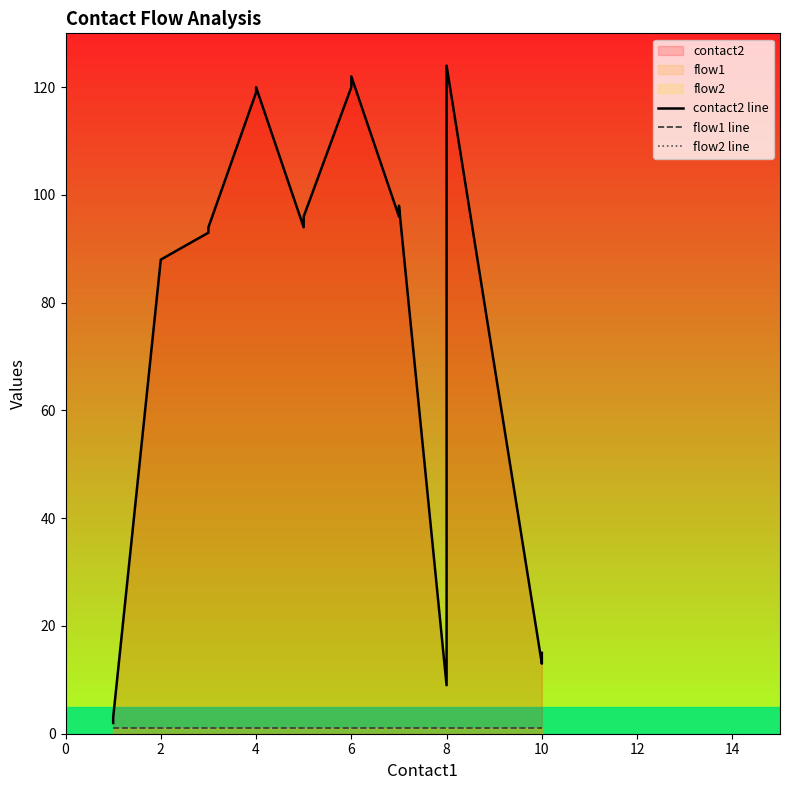

How many values in the contact2 line series are below 96?

9